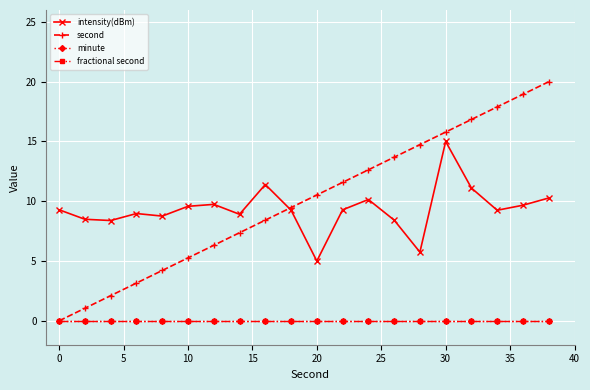

Does the chart display data point markers on the line(s)?

Yes